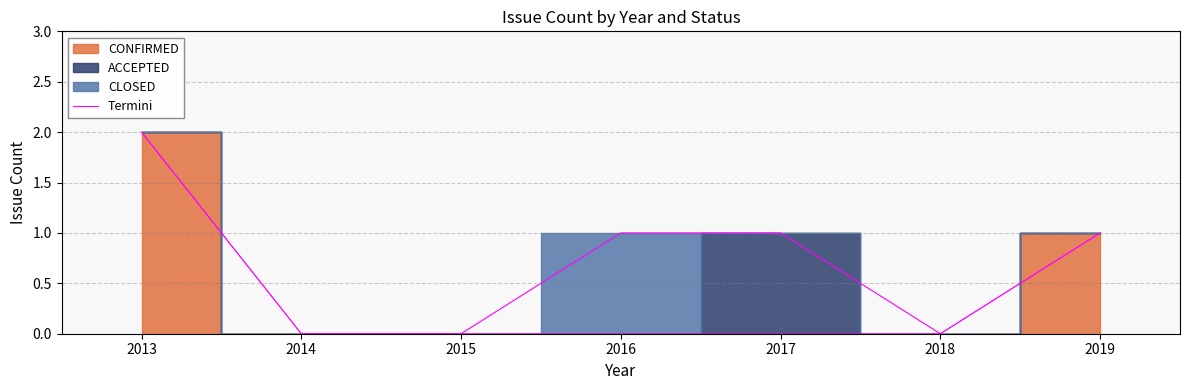

The value at 2013 is 1. True or false?

False